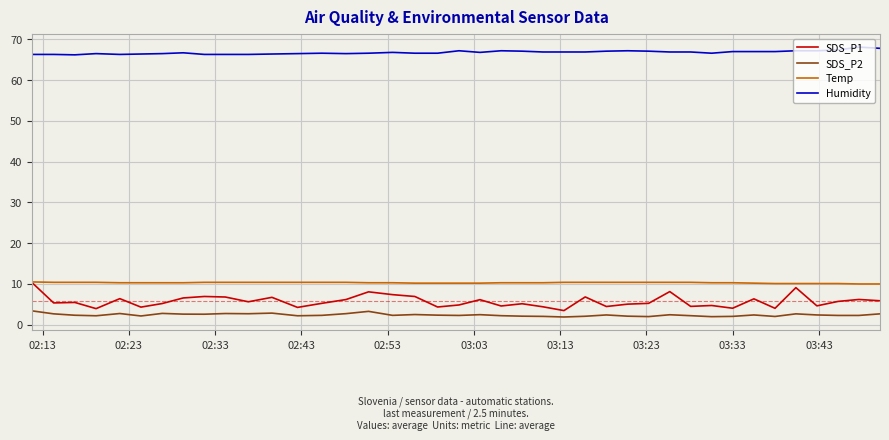

What is the maximum value for Temp?

10.5